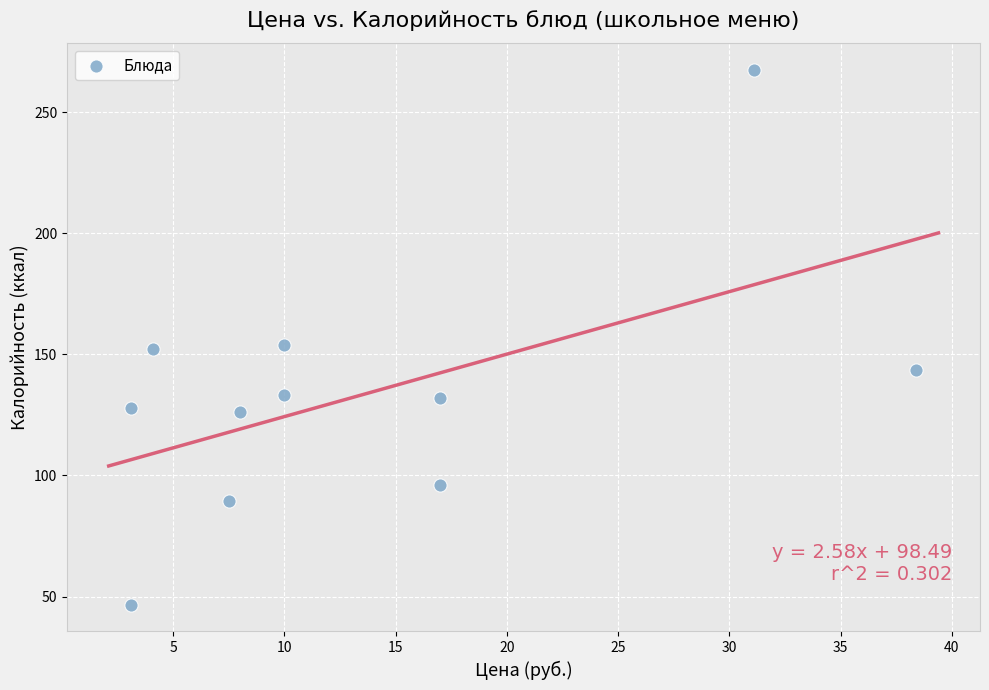

What is the average X value?

13.6